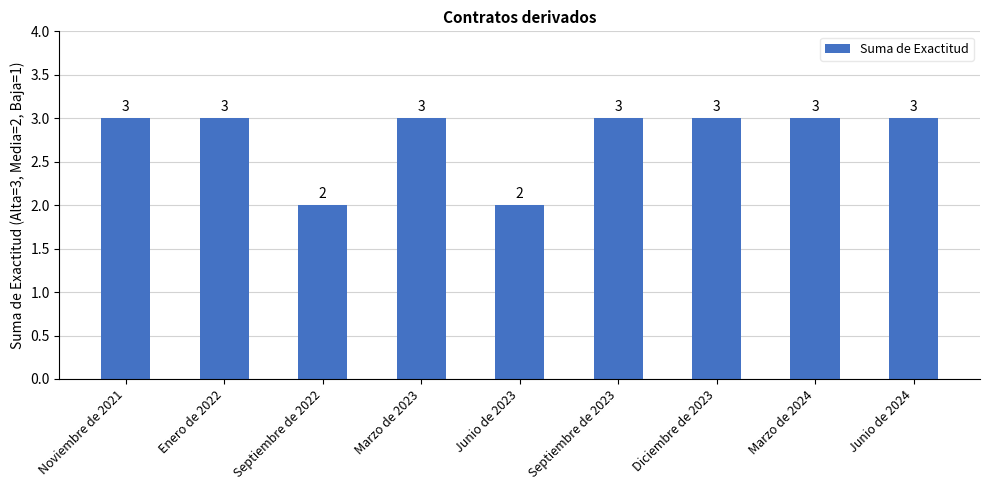

Which has a higher value, Septiembre de 2022 or Marzo de 2024?

Marzo de 2024